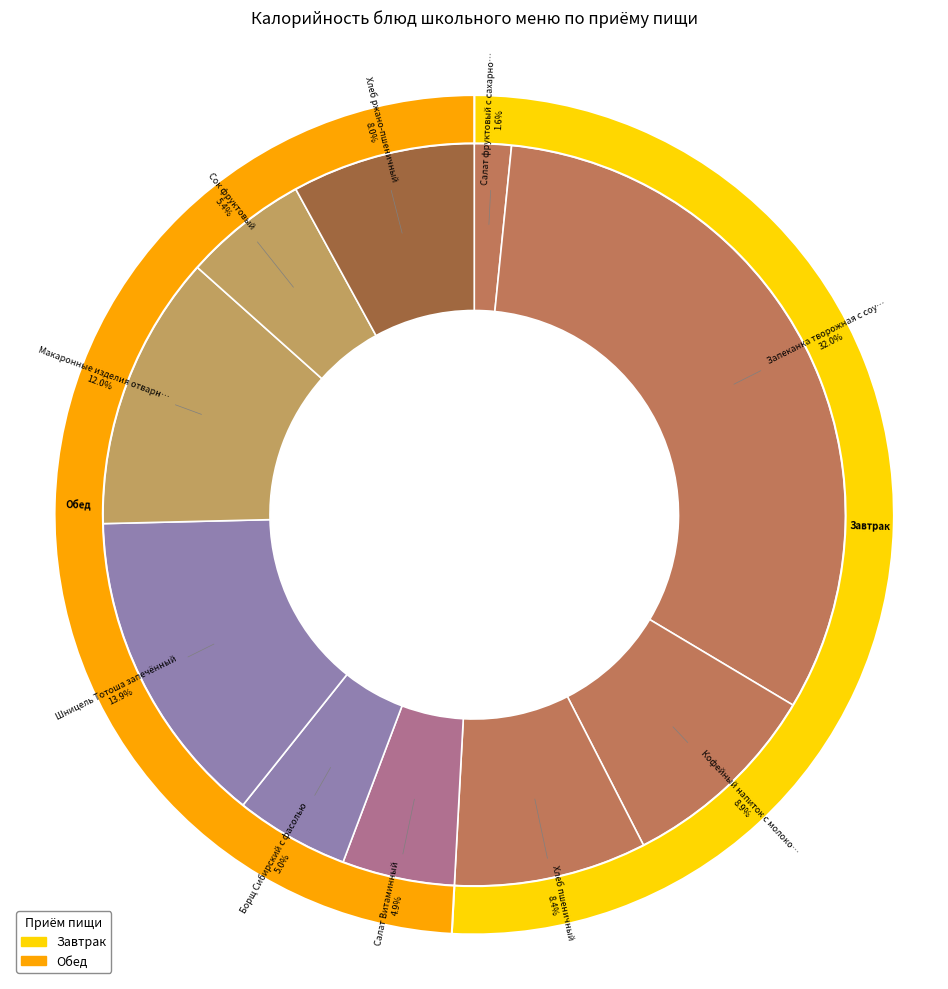

How many segments does this pie chart have?

10